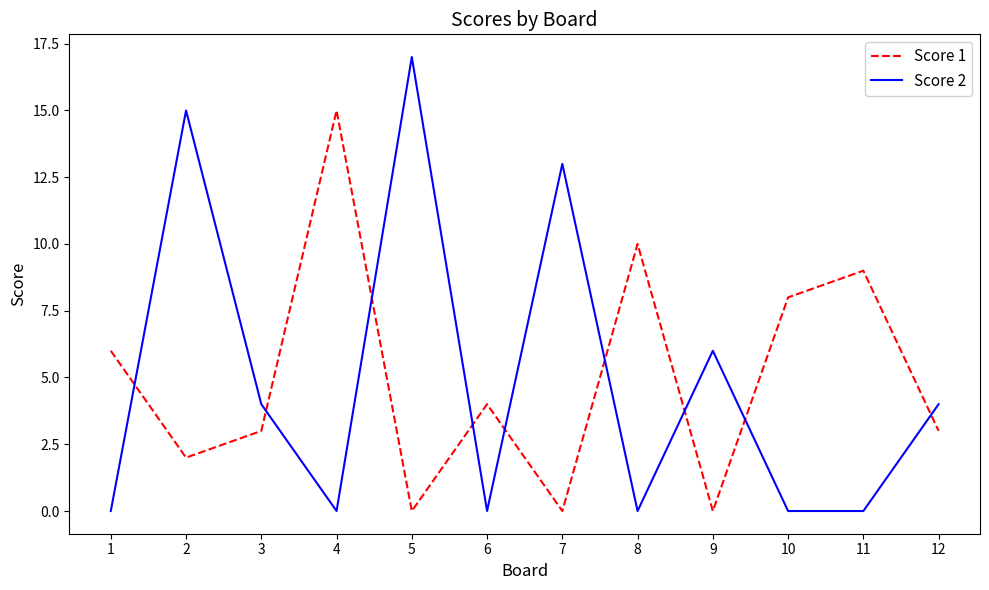

What is the maximum value shown in the chart?

17